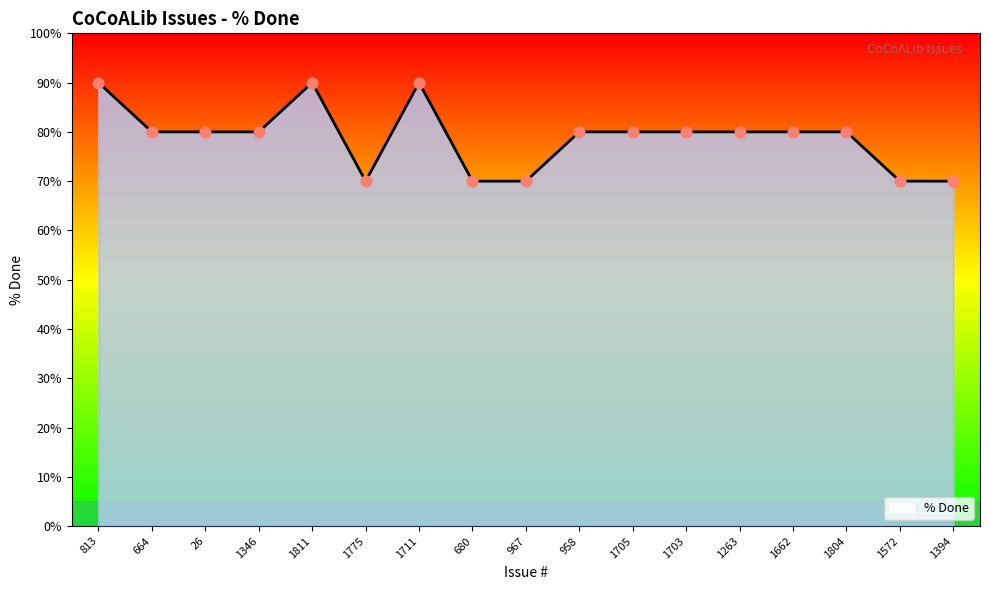

Which has a higher value, 1394 or 1263?

1263